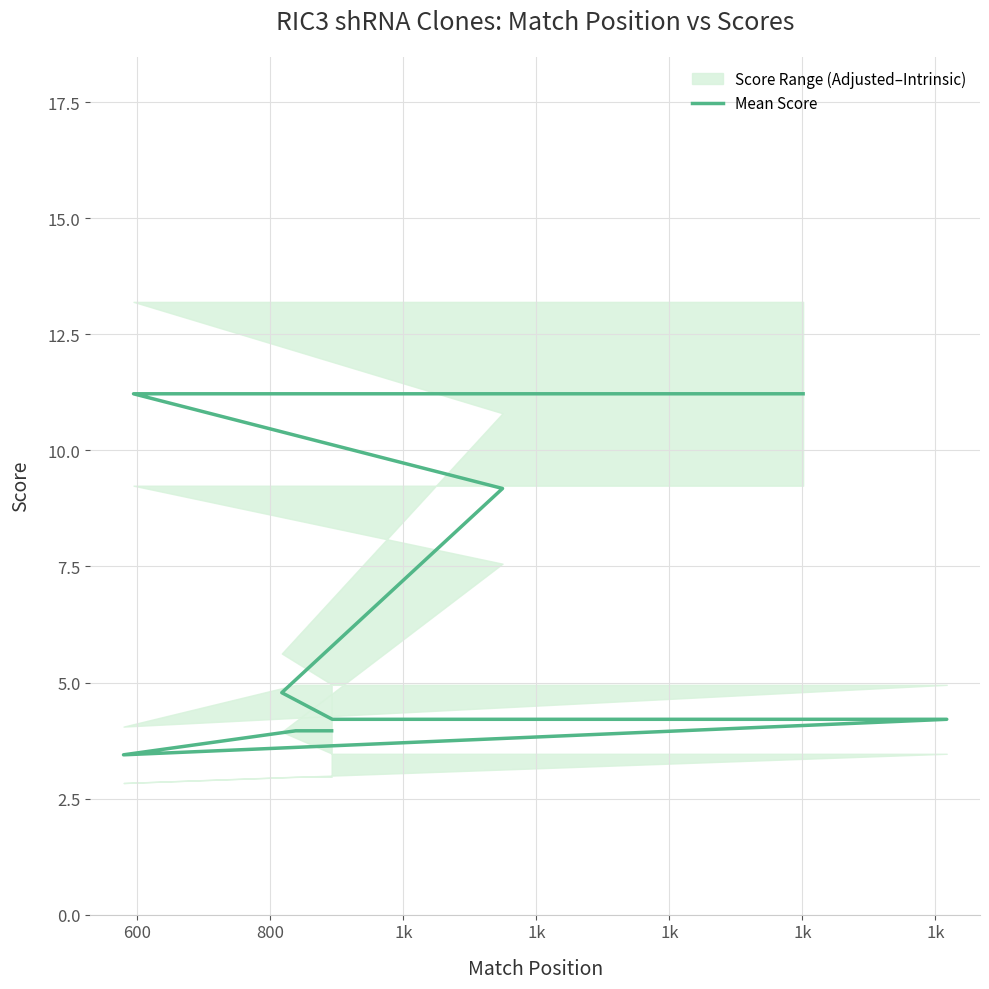

True or false: there are more than 1 points higher than both neighbors.

False